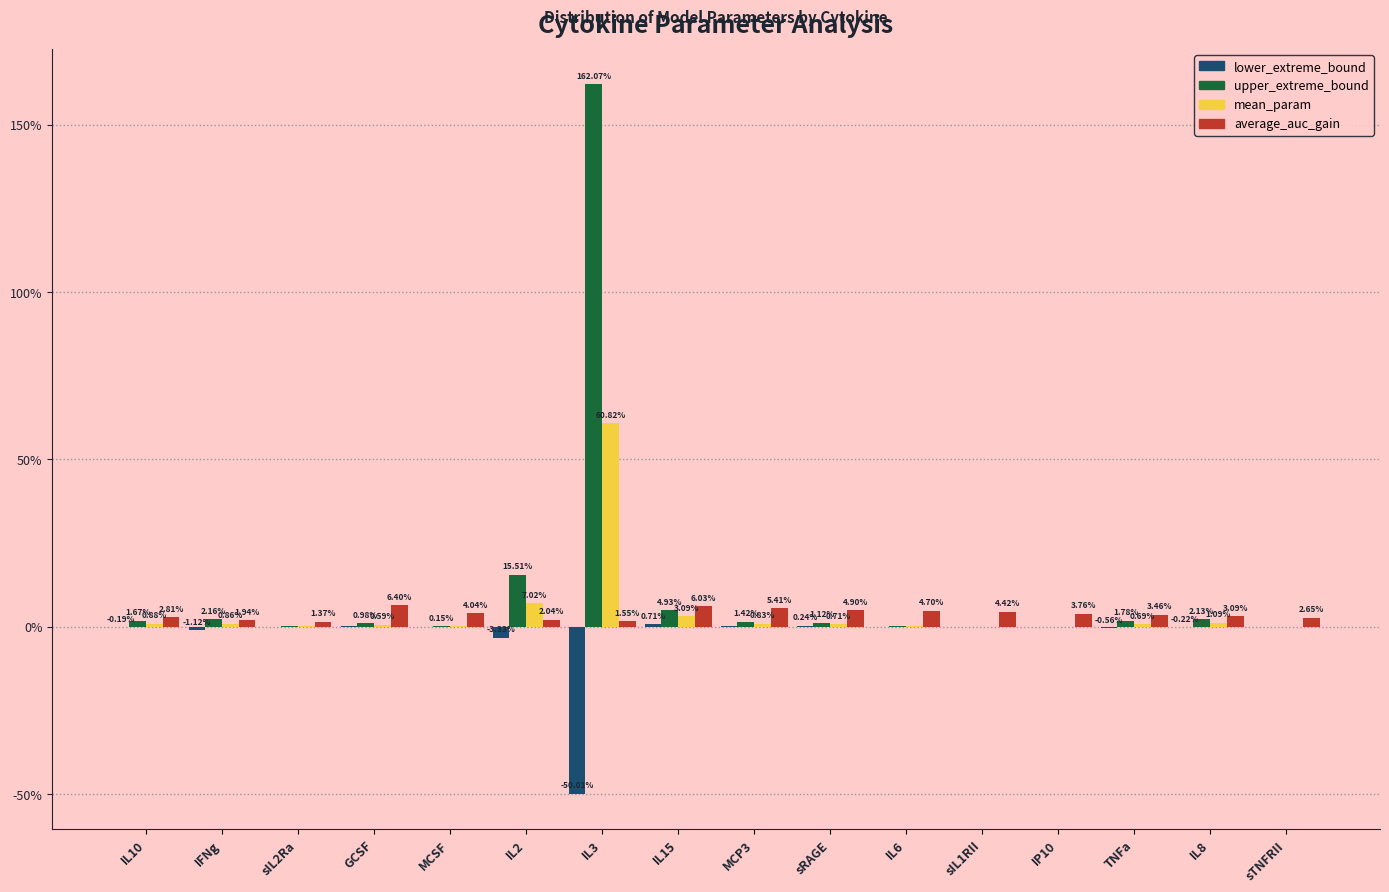

Which category has the lowest value in the average_auc_gain series?

sIL2Ra